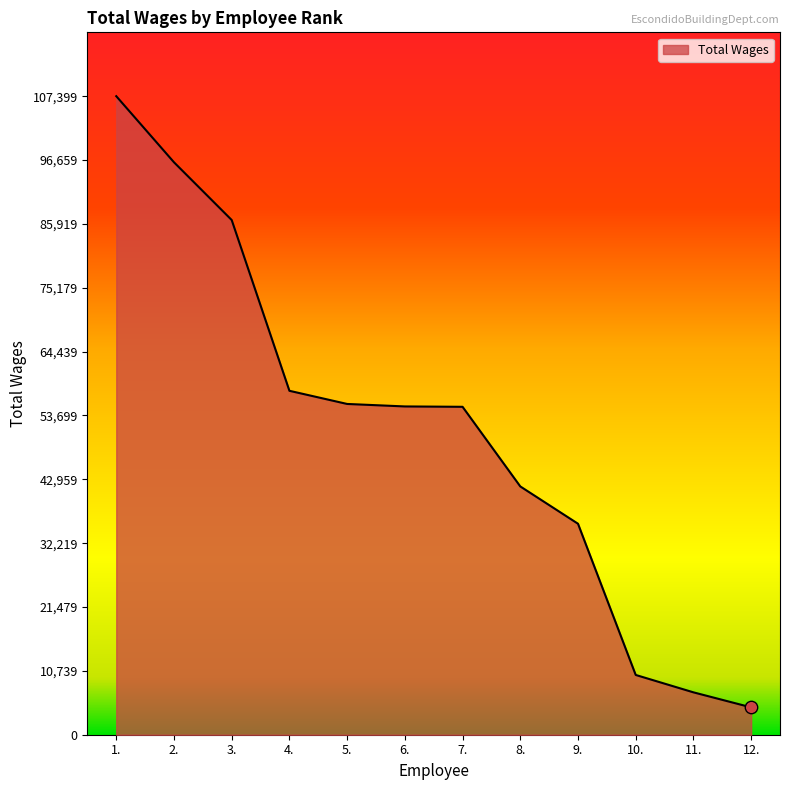

Between 9. and 7., which is larger?

7.